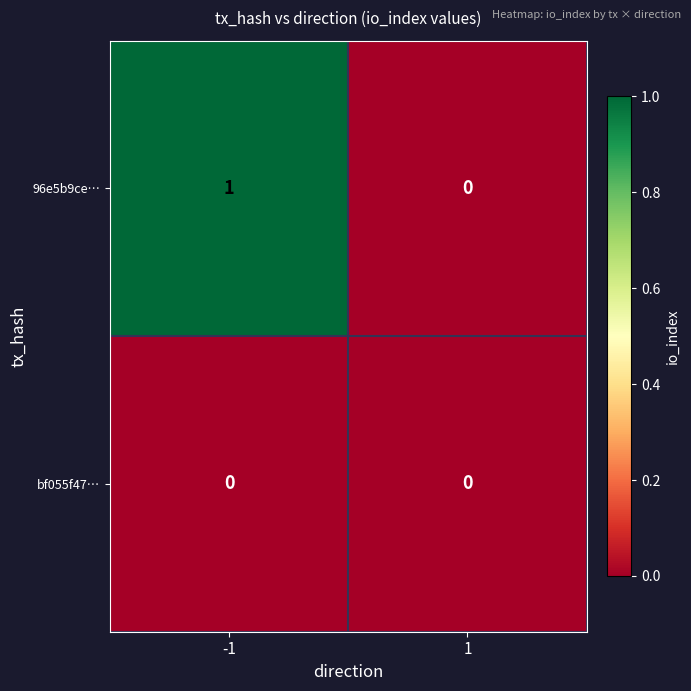

Which series changed the most between -1 and 1?

96e5b9ce…